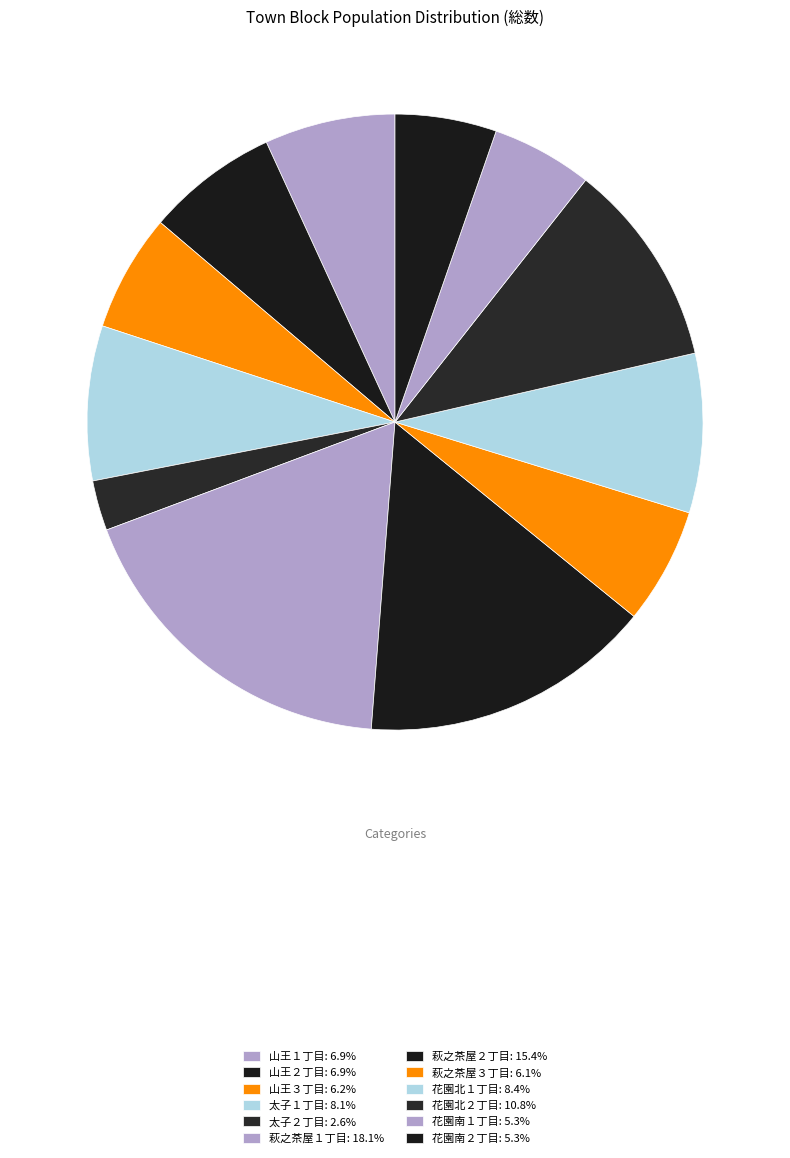

Count the number of slices in the pie.

12